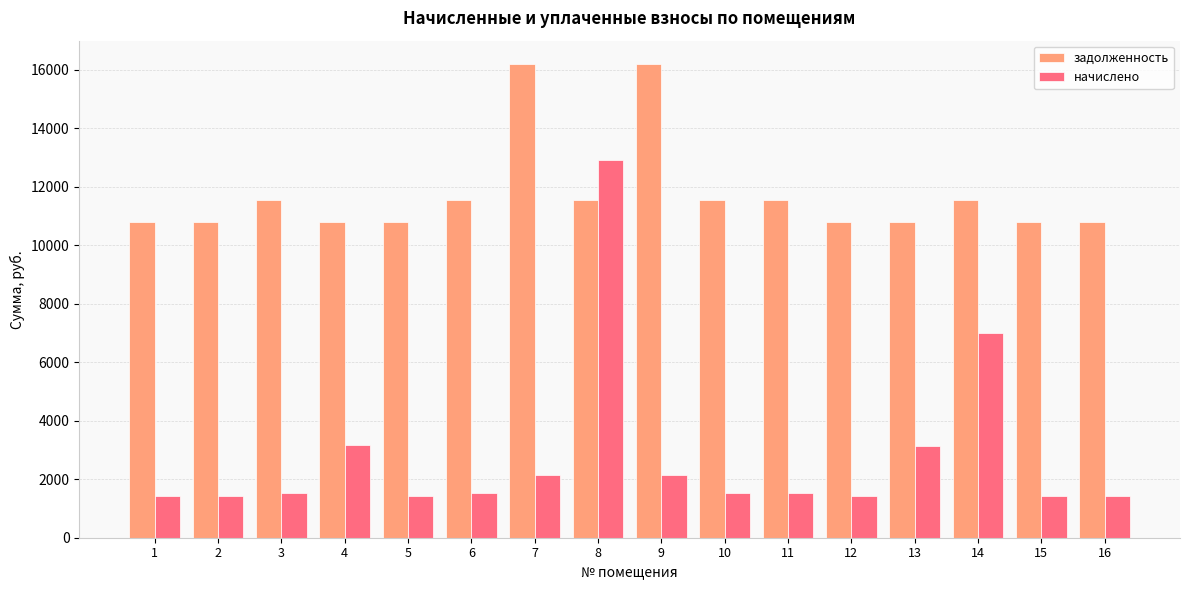

How many groups of bars are there?

16